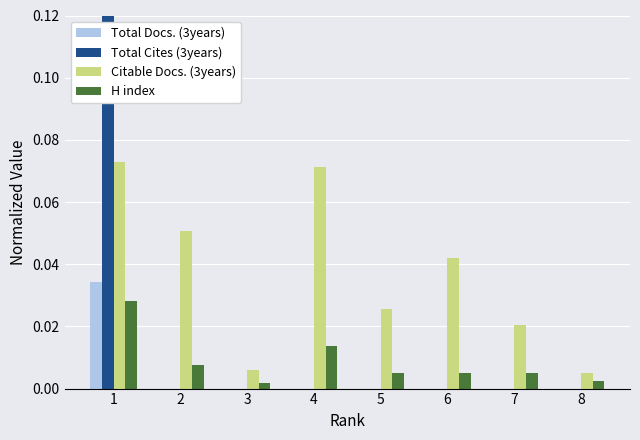

Which series has the largest total across all categories?

Citable Docs. (3years)